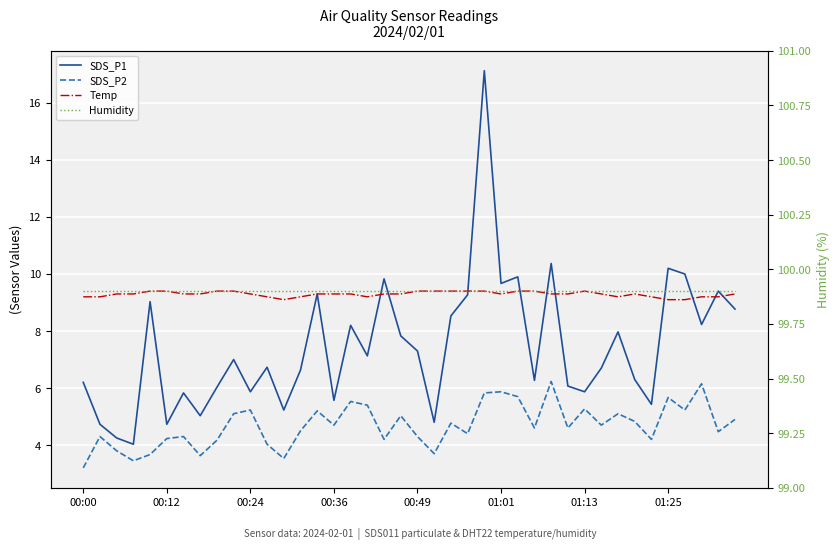

Reading left to right, extract all data points from this chart.

SDS_P1: 6.2	4.7	4.2	4.0	9.0	4.7	5.8	5.0	6.0	7.0	5.9	6.7	5.2	6.6	9.3	5.6	8.2	7.1	9.8	7.8	7.3	4.8	8.5	9.3	17.1	9.7	9.9	6.3	10.4	6.1	5.9	6.7	8.0	6.3	5.4	10.2	10.0	8.2	9.4	8.8
SDS_P2: 3.2	4.3	3.8	3.5	3.7	4.2	4.3	3.6	4.2	5.1	5.2	4.0	3.5	4.5	5.2	4.7	5.5	5.4	4.2	5.0	4.3	3.7	4.8	4.4	5.8	5.9	5.7	4.6	6.2	4.6	5.3	4.7	5.1	4.8	4.2	5.7	5.2	6.2	4.5	4.9
Temp: 9.2	9.2	9.3	9.3	9.4	9.4	9.3	9.3	9.4	9.4	9.3	9.2	9.1	9.2	9.3	9.3	9.3	9.2	9.3	9.3	9.4	9.4	9.4	9.4	9.4	9.3	9.4	9.4	9.3	9.3	9.4	9.3	9.2	9.3	9.2	9.1	9.1	9.2	9.2	9.3
Humidity: 99.9	99.9	99.9	99.9	99.9	99.9	99.9	99.9	99.9	99.9	99.9	99.9	99.9	99.9	99.9	99.9	99.9	99.9	99.9	99.9	99.9	99.9	99.9	99.9	99.9	99.9	99.9	99.9	99.9	99.9	99.9	99.9	99.9	99.9	99.9	99.9	99.9	99.9	99.9	99.9